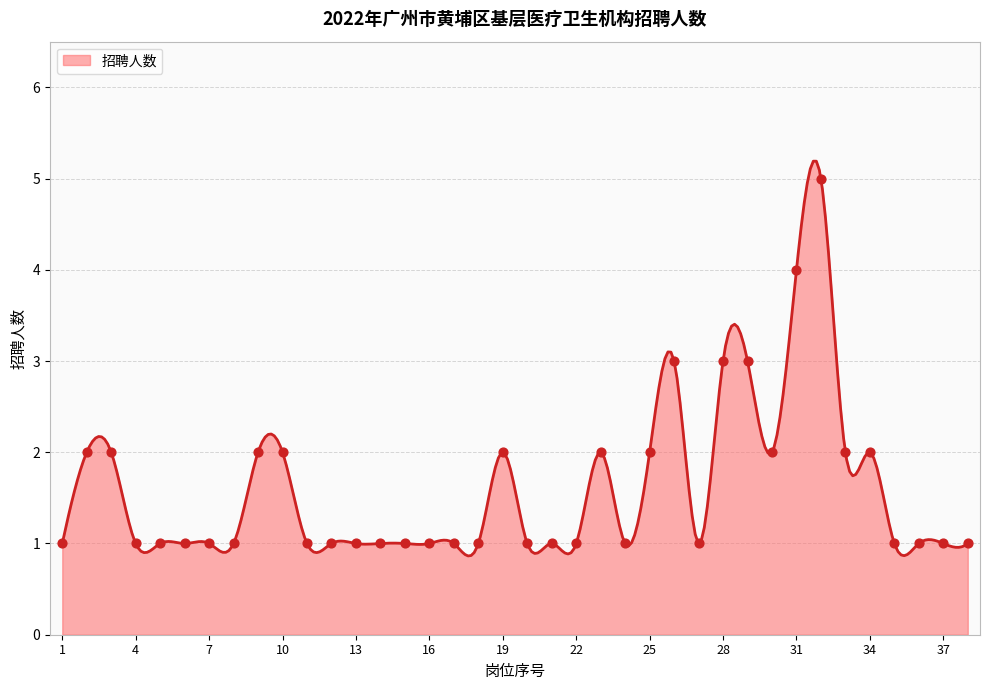

What is the ratio of the value at 4 to the value at 15?

1.0